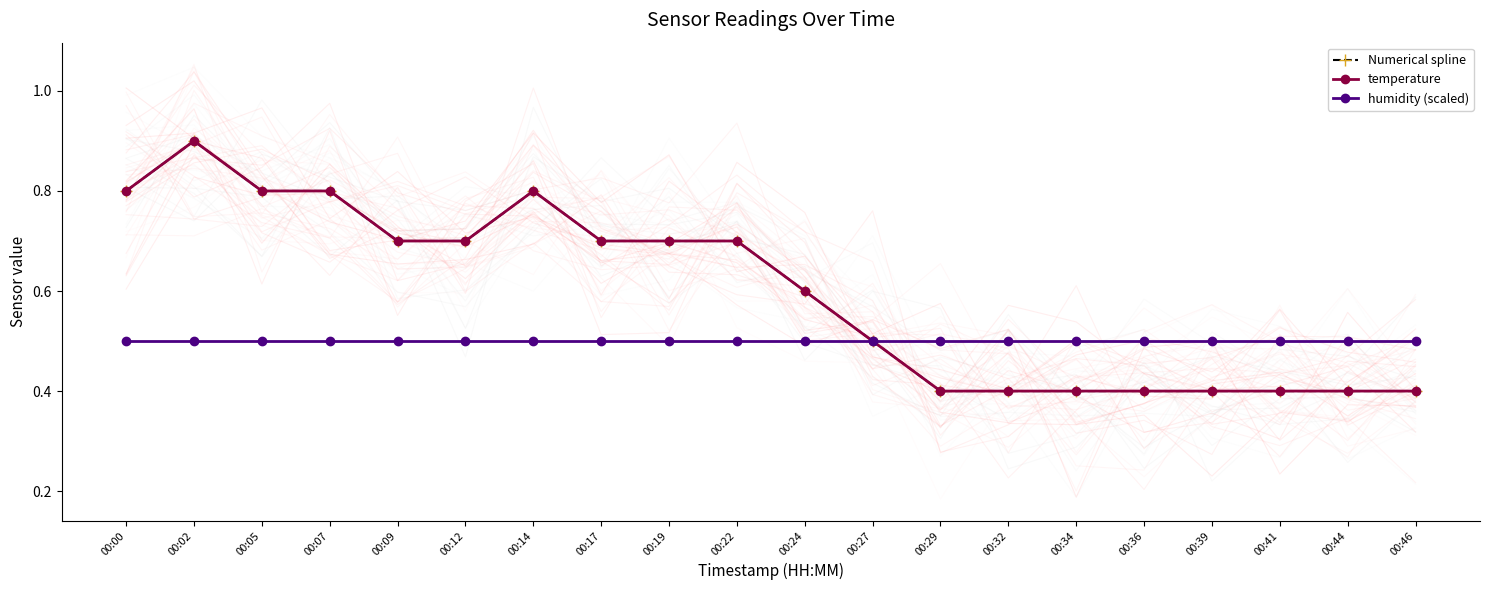

Which series has the widest spread of values?

Numerical spline